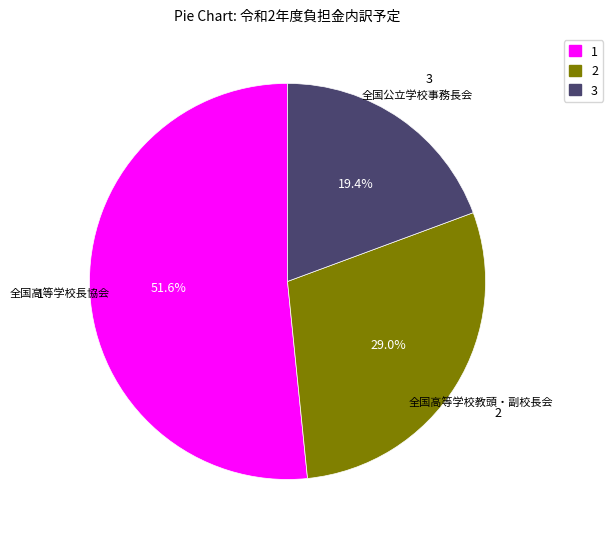

What portion of the pie excludes 2?

71.0%